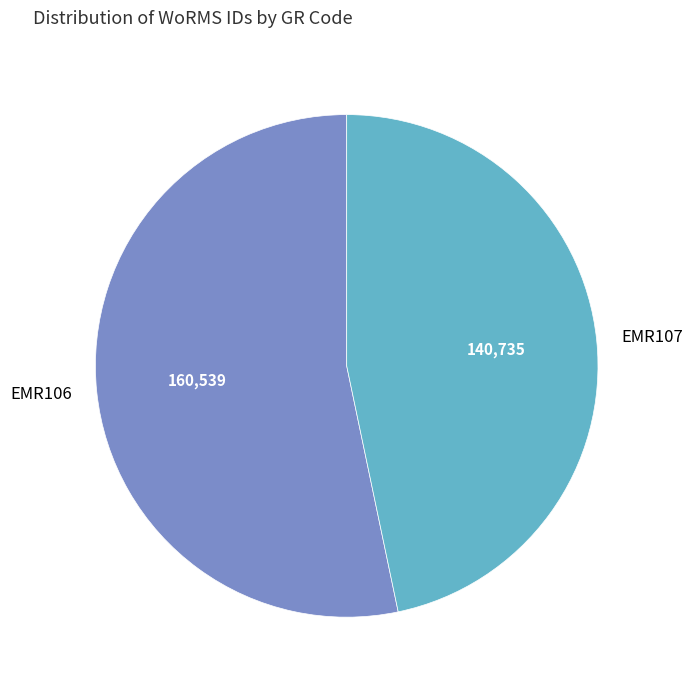

Between EMR107 and EMR106, which is larger?

EMR106